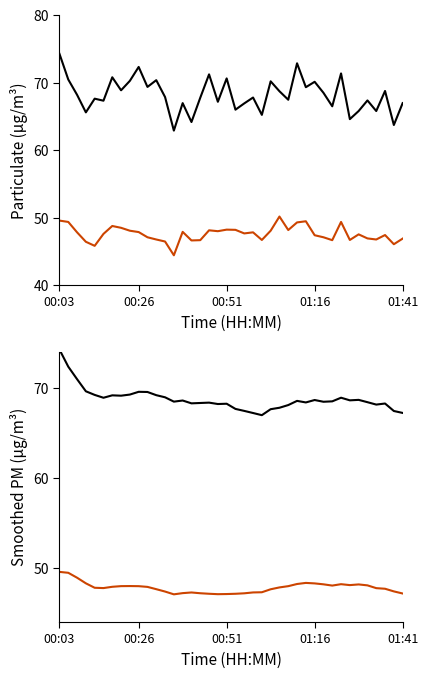

True or false: P2 has a value of 83.7 at 31.

False